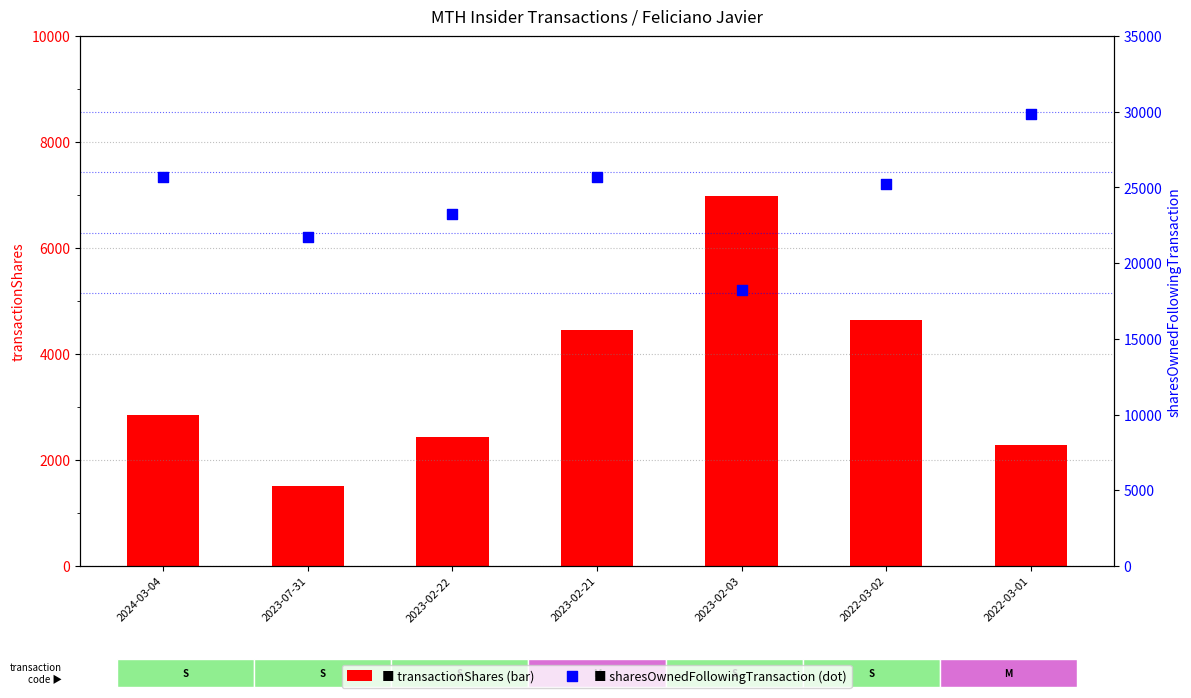

What are all the series names shown in the legend?

transactionShares, sharesOwnedFollowingTransaction